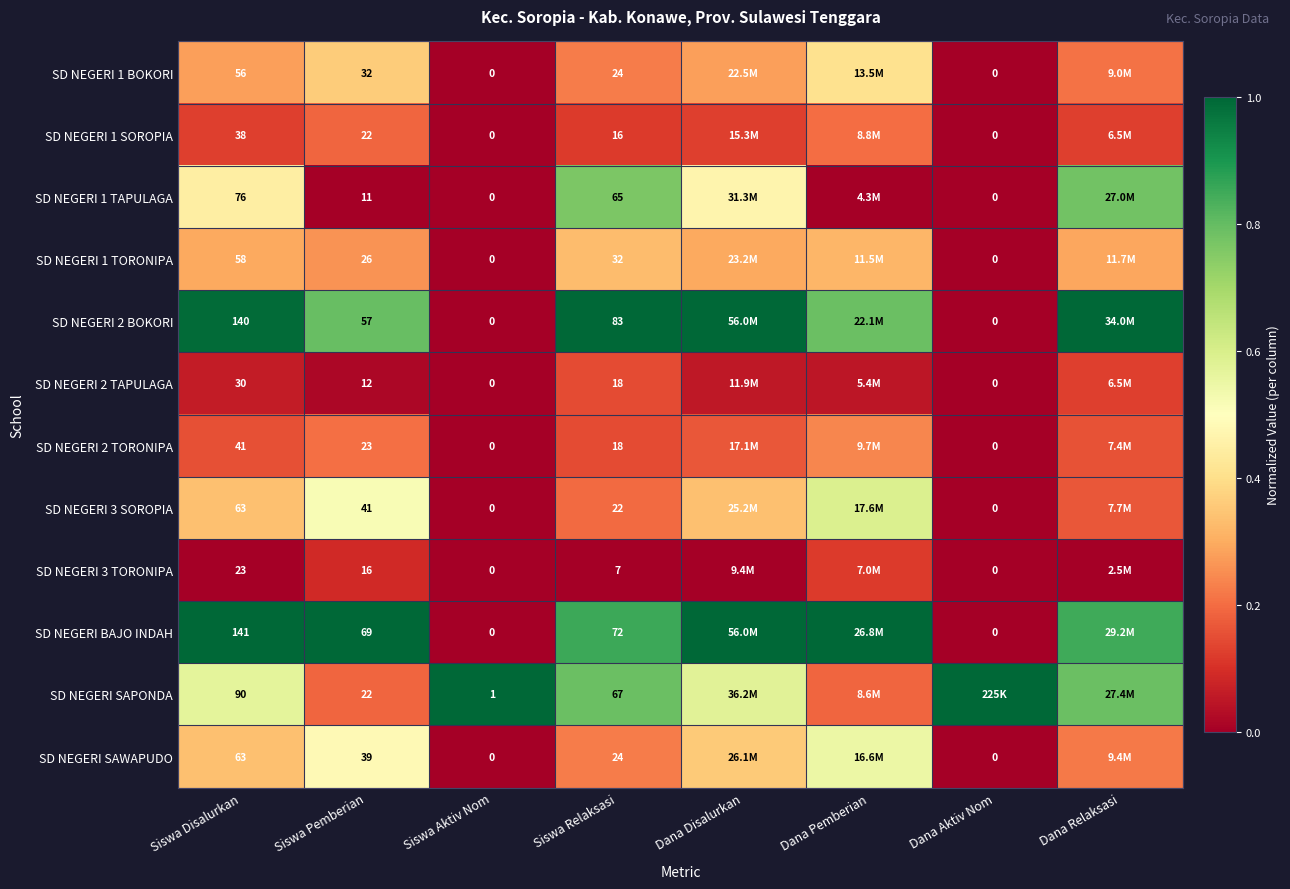

What is the difference between the maximum and second lowest values in the SD NEGERI 1 BOKORI series?

0.4